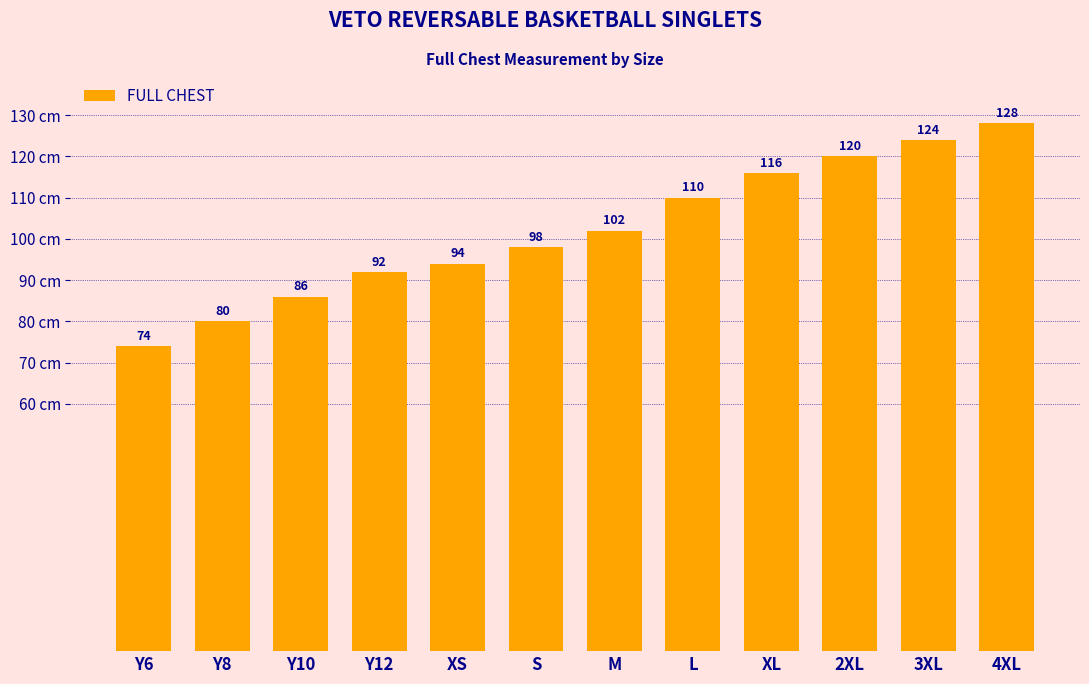

Where is the data nearest to the value 101?

M